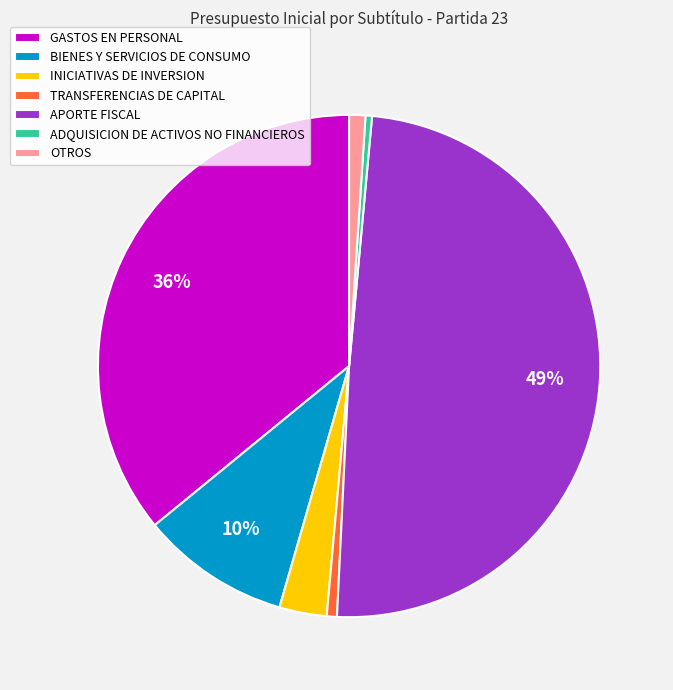

Is it true that OTROS is 10% of the pie?

False